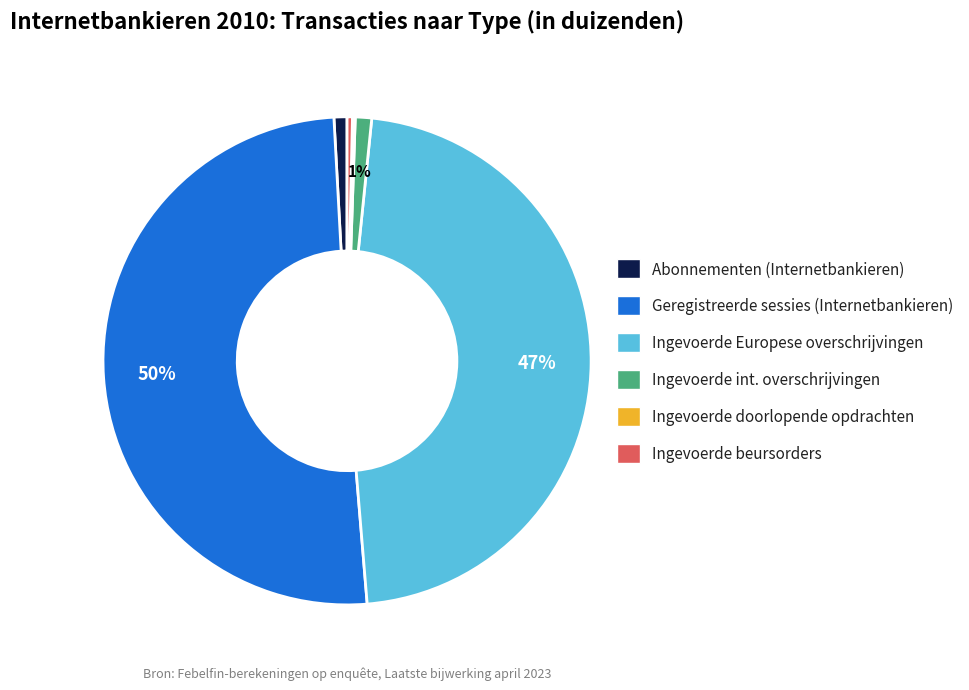

Which slice is the largest?

Geregistreerde sessies (Internetbankieren)